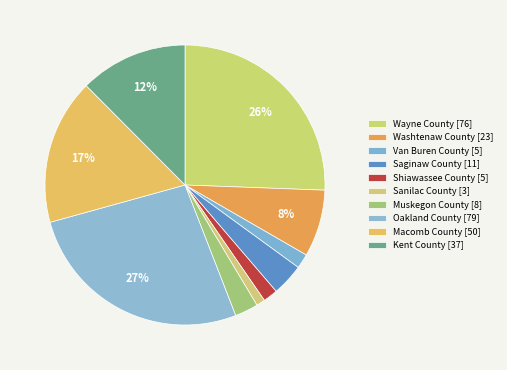

To the nearest percent, what percentage of the pie is Macomb County?

17%